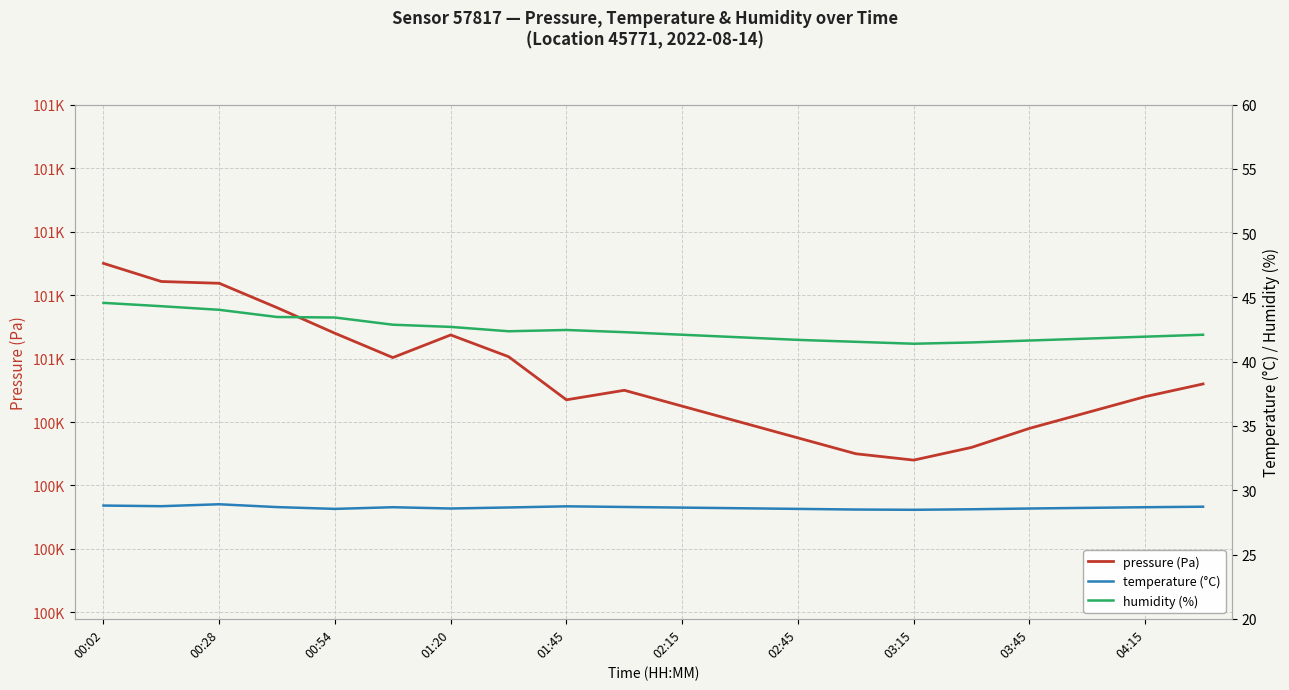

What is the sum of all temperature (°C) values?

573.0